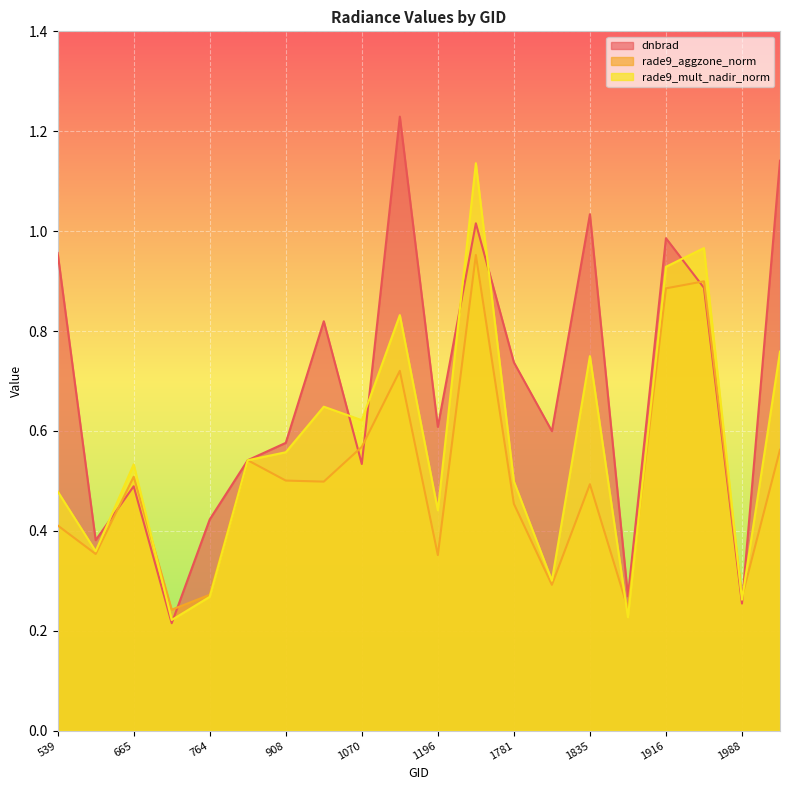

How many categories are shown in the chart?

20